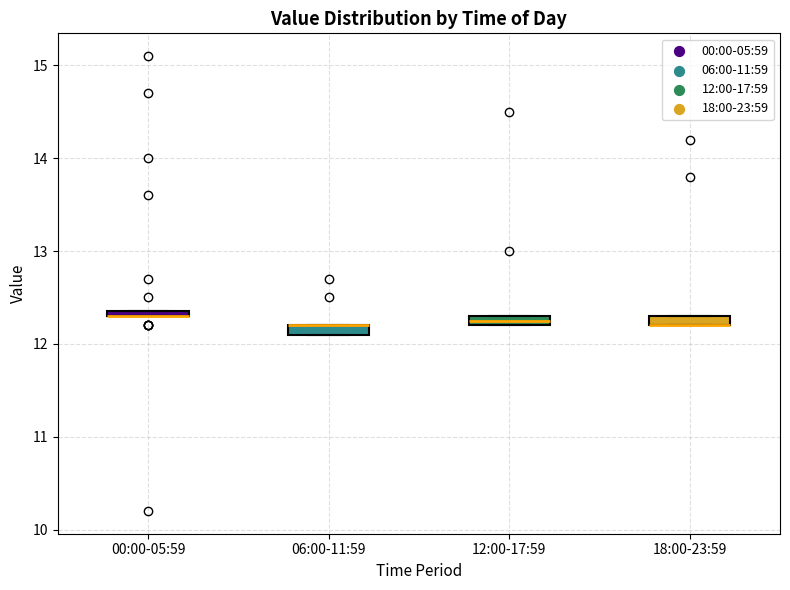

Where is the lower edge of the box for 06:00-11:59 on the y-axis? The values are not printed on the chart, so give them approximately, as read against the axis.

12.1